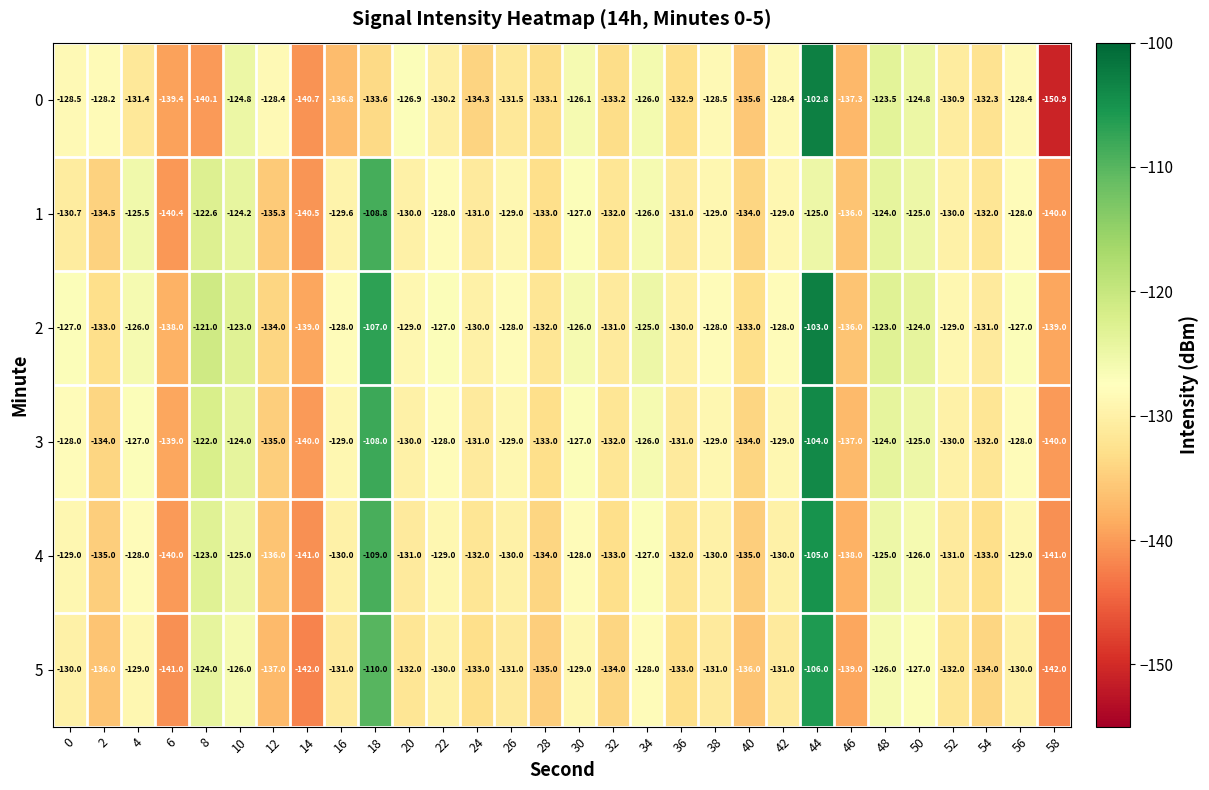

What is the difference between the second highest and minimum values in the 4 series?

32.0